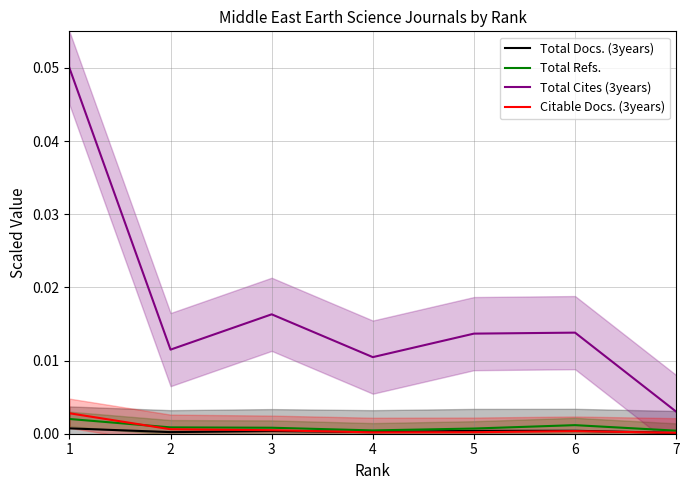

Between 1 and 5, which is larger?

1